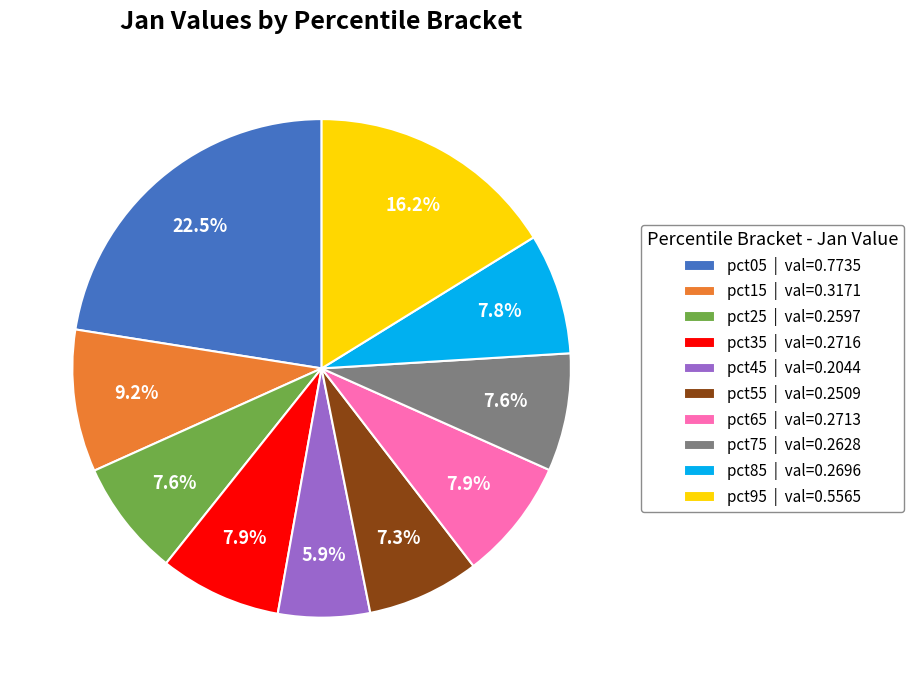

To the nearest percent, what portion does pct65 represent?

8%